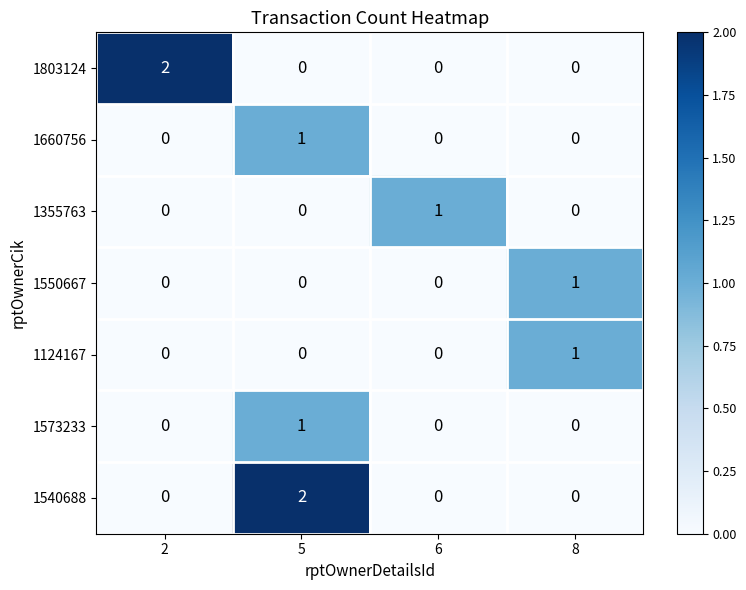

How many series are shown in this chart?

7